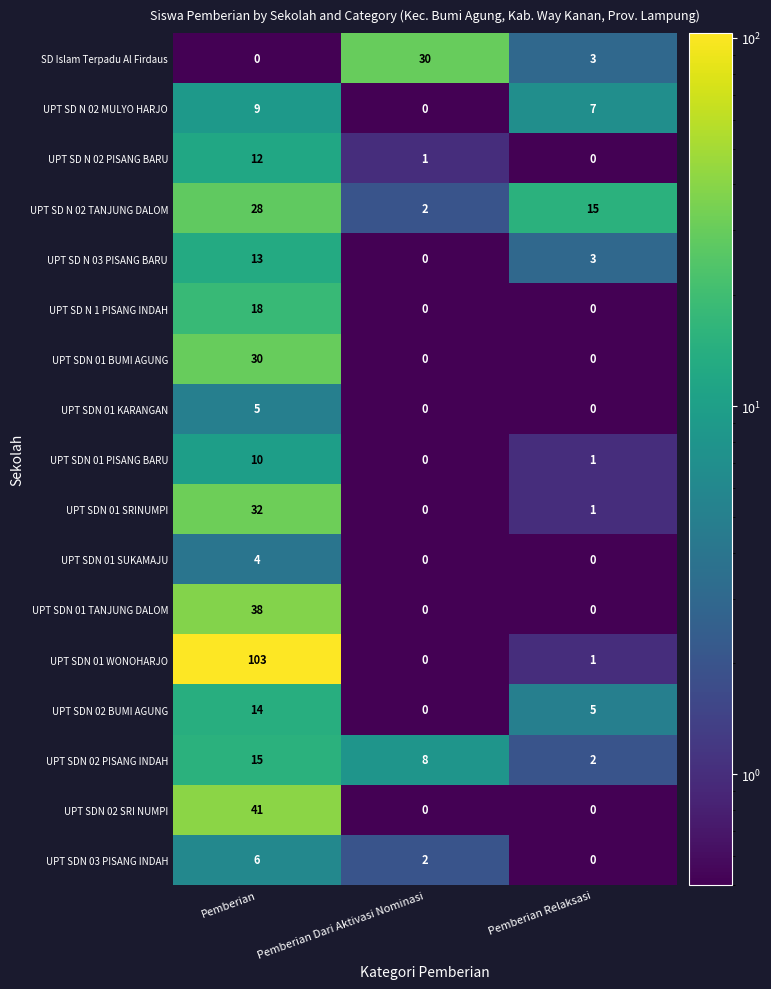

What is the total value across all series at Pemberian Dari Aktivasi Nominasi?

43